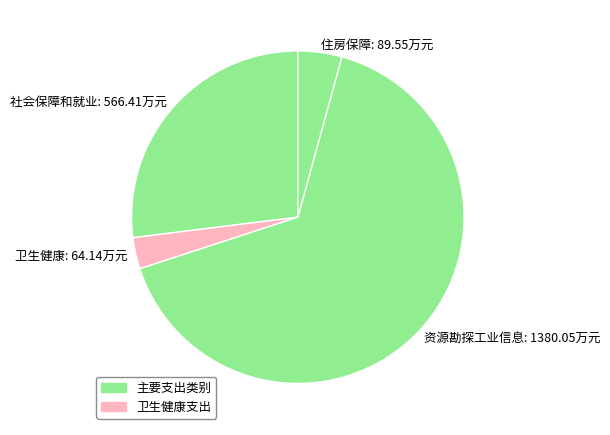

How many slices are in this pie chart?

4